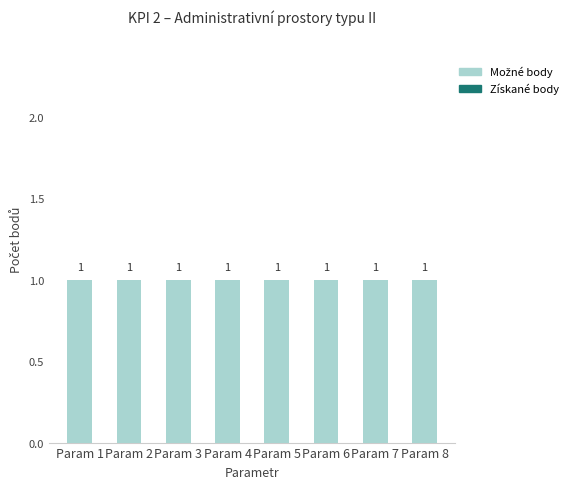

Is it true that Počet získaných bodů equals 0 at Param 1?

True